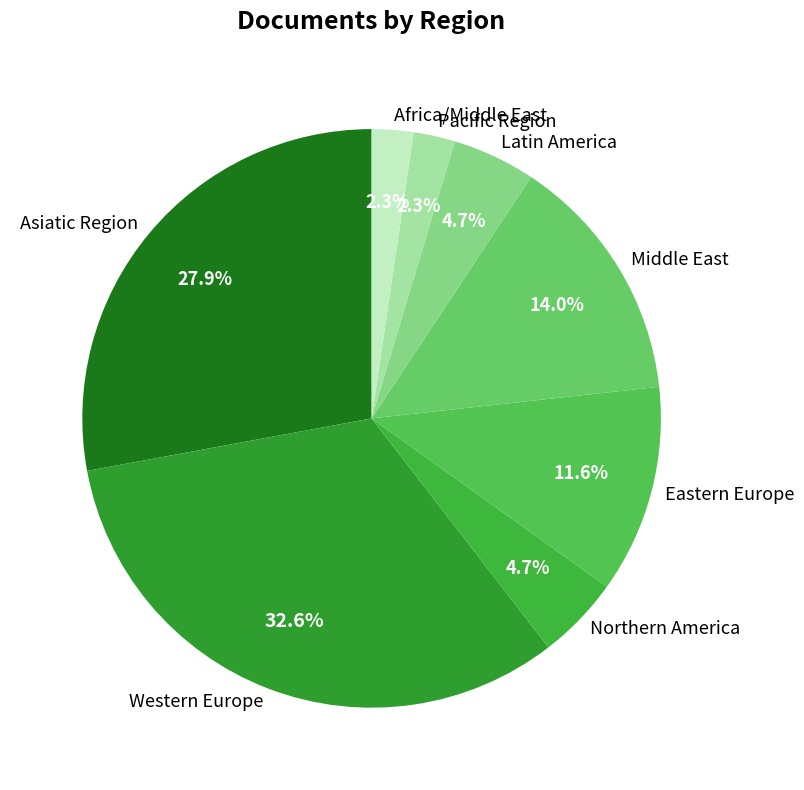

Is there a majority slice in this chart?

No